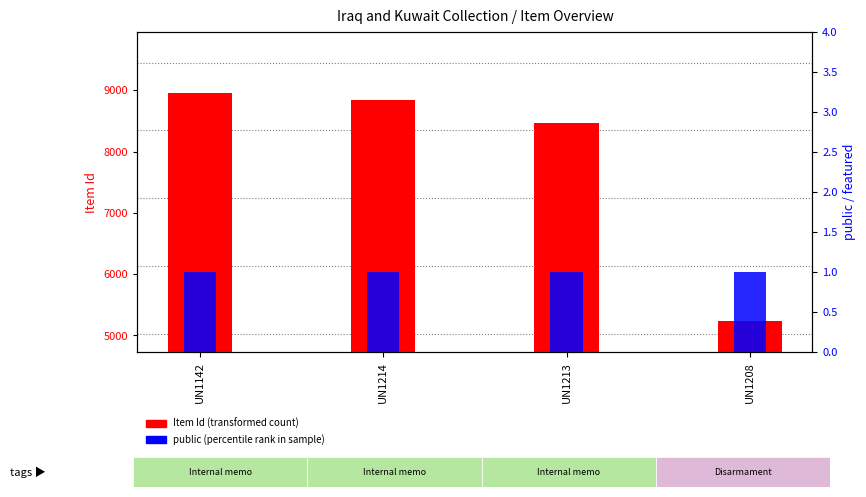

What is the greatest value displayed?

8953